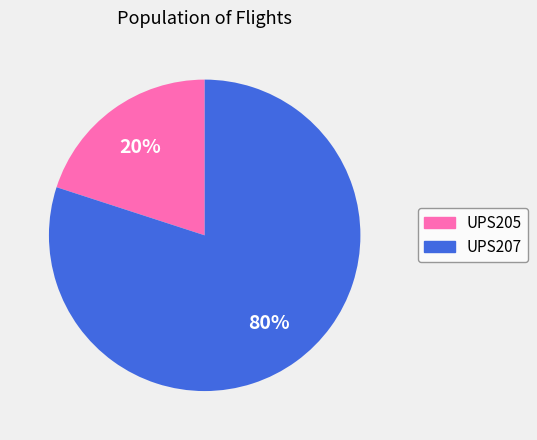

What is the ratio of the value at UPS207 to the value at UPS205?

4.0